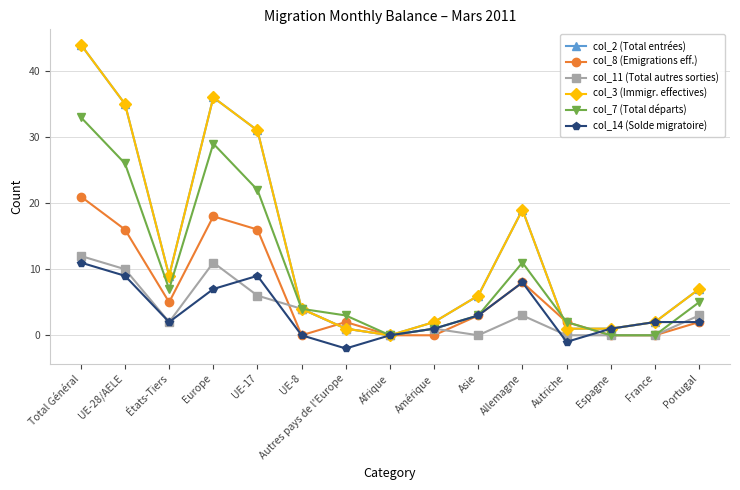

Where is col_3 (Immigr. effectives) nearest to the value 22?

Allemagne